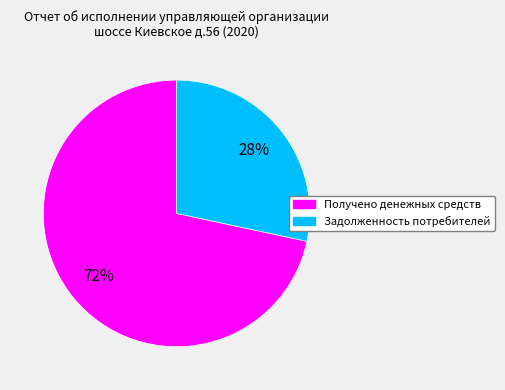

To the nearest percent, what is the combined percentage of Получено денежных средств and Задолженность потребителей?

100%